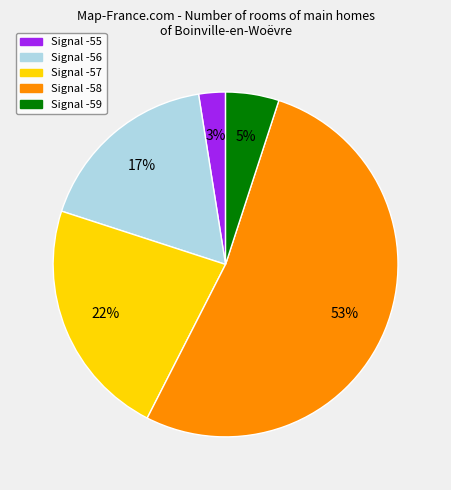

To the nearest percent, what is the difference between the largest and smallest slice percentages?

50%